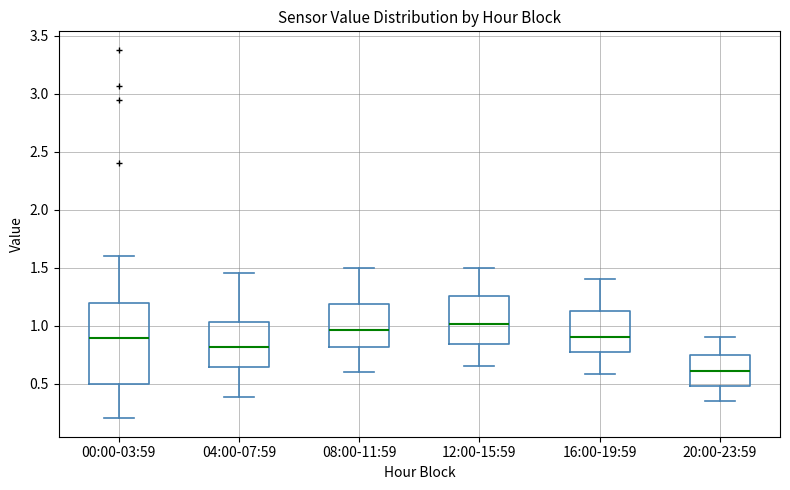

Where is the upper edge of the box for 12:00-15:59 on the y-axis? The values are not printed on the chart, so give them approximately, as read against the axis.

1.25